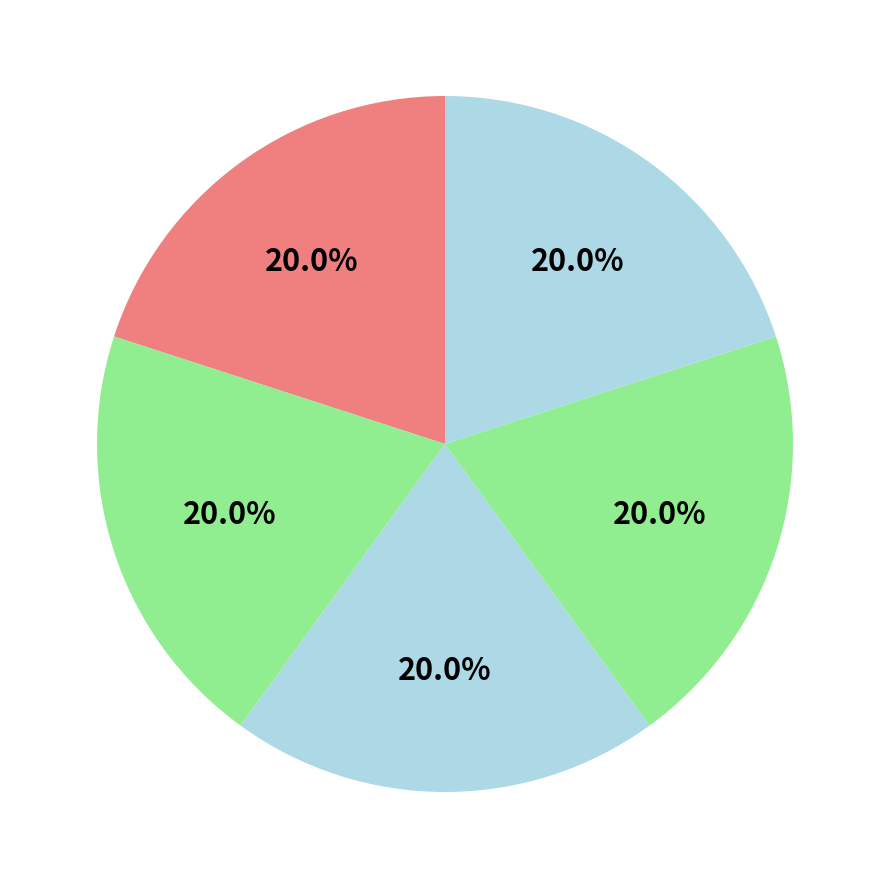

How many segments does this pie chart have?

5